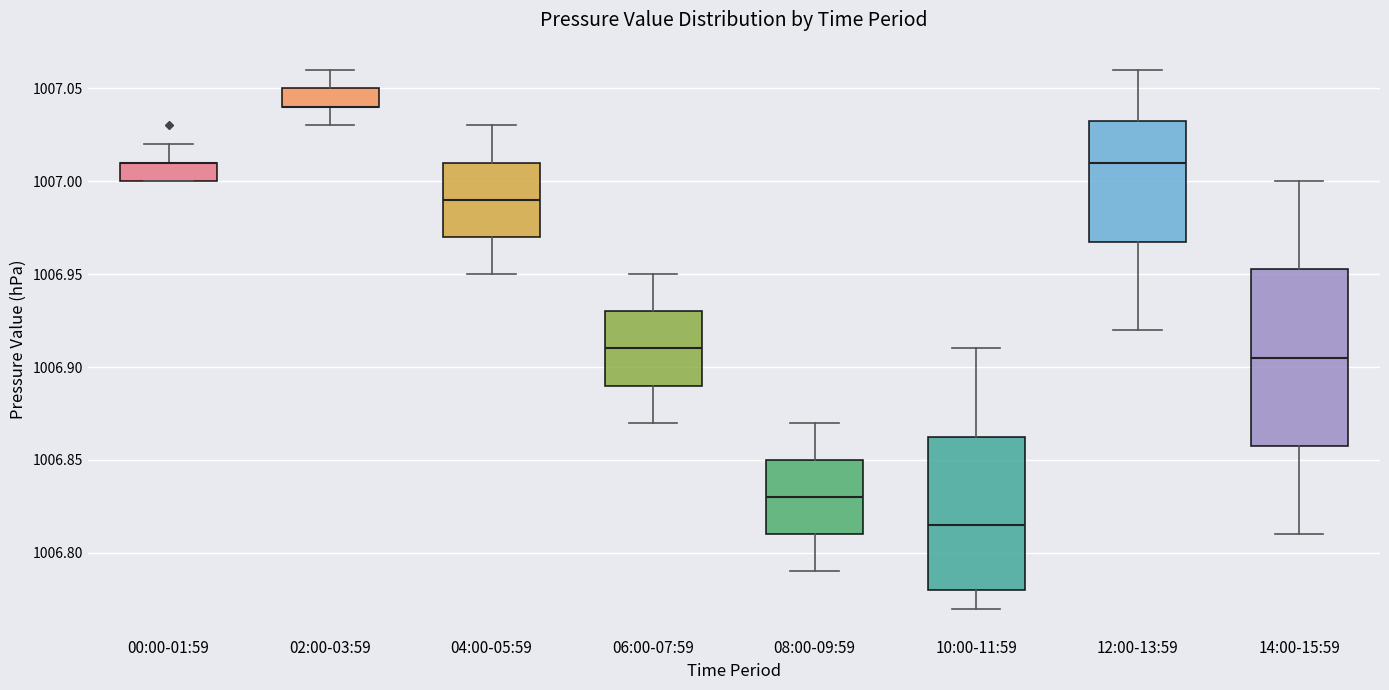

Reading left to right, transcribe this box plot: for each box, give where its median line is, the range the box spans, and where its two whiskers end, as read against the y-axis. The values are not printed on the chart, so give them approximately, as read against the axis.

00:00-01:59: median 1007.010 (drawn on the box's upper edge), box 1007.000 to 1007.010, whiskers 1007.000 to 1007.020
02:00-03:59: median 1007.040 (drawn on the box's lower edge), box 1007.040 to 1007.050, whiskers 1007.030 to 1007.060
04:00-05:59: median 1006.990, box 1006.970 to 1007.010, whiskers 1006.950 to 1007.030
06:00-07:59: median 1006.910, box 1006.890 to 1006.930, whiskers 1006.870 to 1006.950
08:00-09:59: median 1006.830, box 1006.810 to 1006.850, whiskers 1006.790 to 1006.870
10:00-11:59: median 1006.815, box 1006.780 to 1006.865, whiskers 1006.770 to 1006.910
12:00-13:59: median 1007.010, box 1006.970 to 1007.035, whiskers 1006.920 to 1007.060
14:00-15:59: median 1006.905, box 1006.860 to 1006.955, whiskers 1006.810 to 1007.000